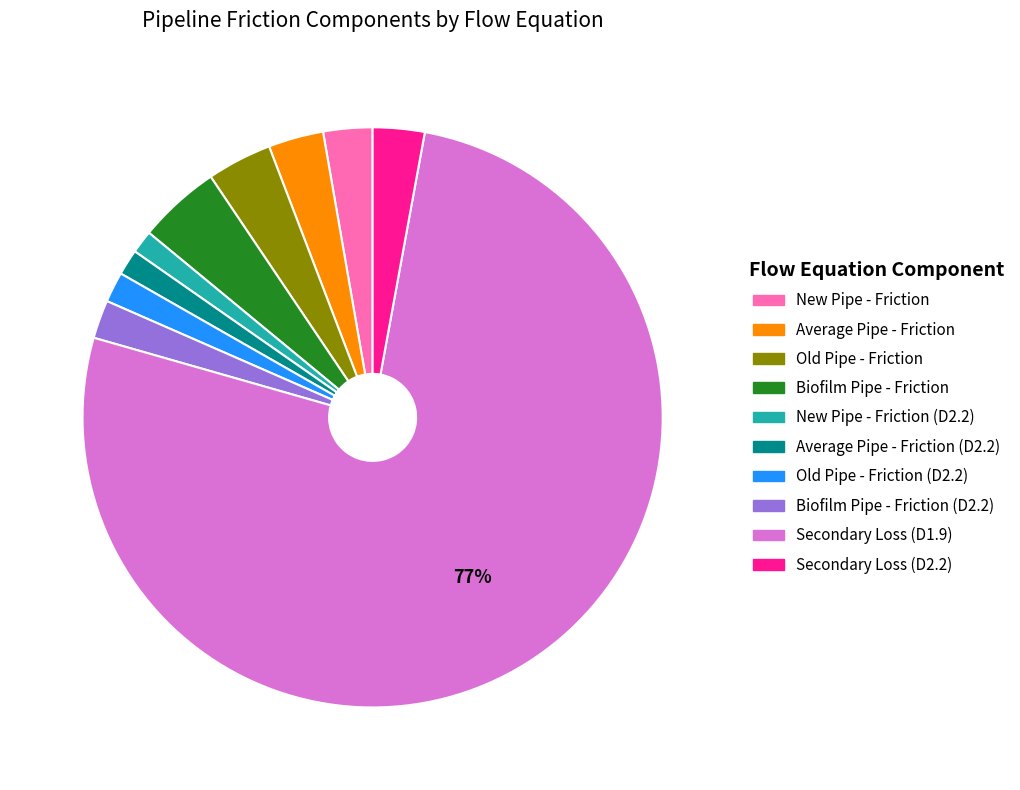

To the nearest percent, what is the average slice percentage?

10%